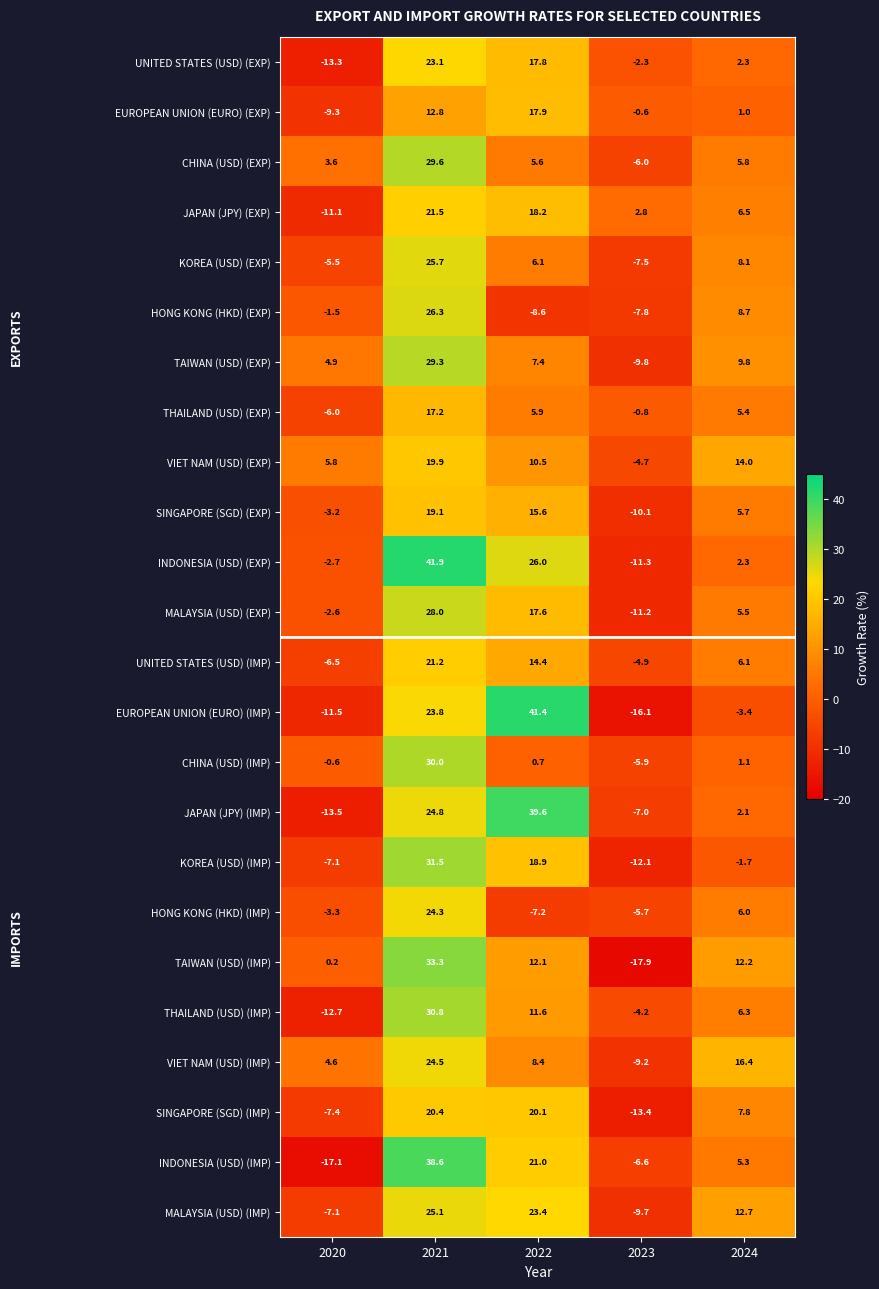

Where is JAPAN (JPY) (IMP) nearest to the value 13?

2024